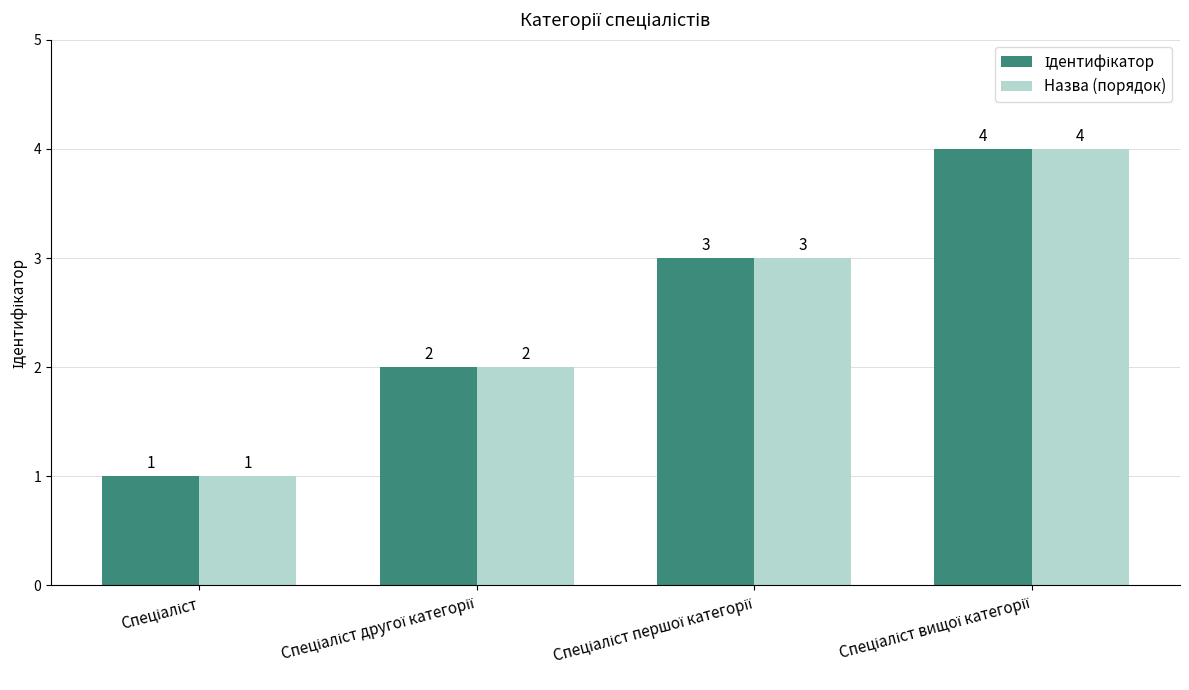

What is the sum of all Назва (порядок) values?

10